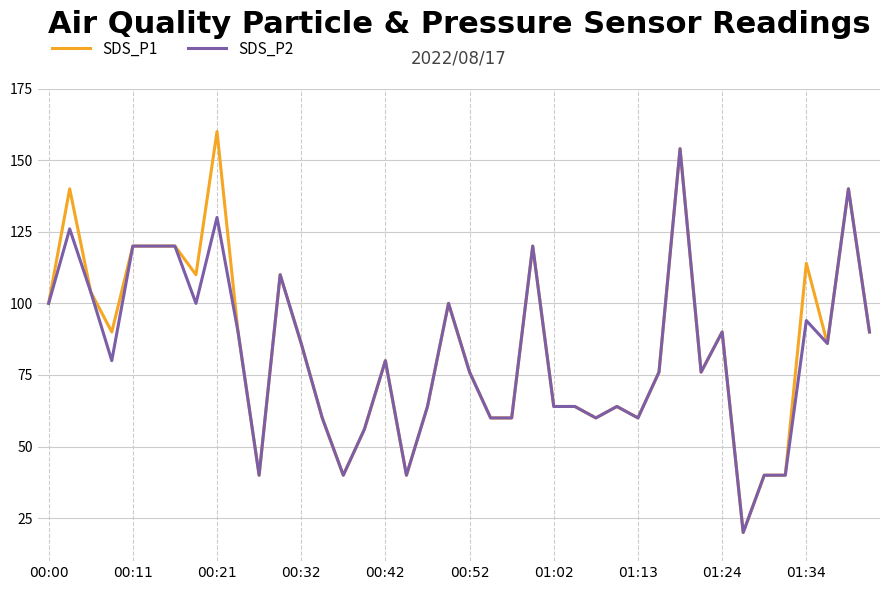

Which series has the largest range (max minus min)?

SDS_P1